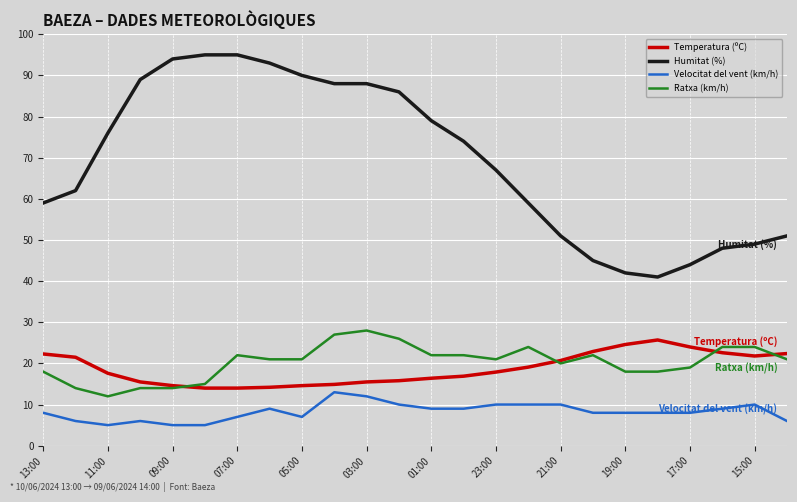

How many lines are shown in the chart?

4